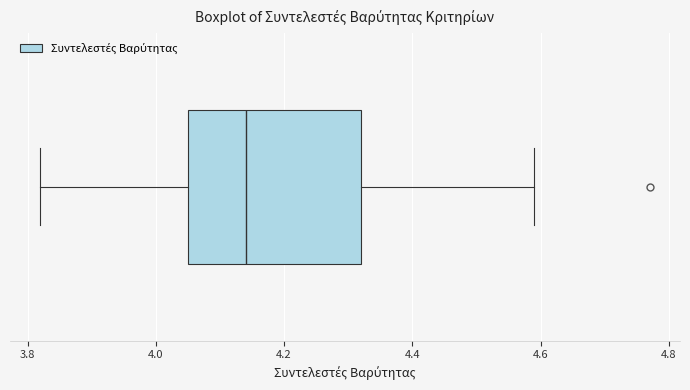

Transcribe this box plot: give where the median line is, the range the box spans, and where the two whiskers end, as read against the x-axis. The values are not printed on the chart, so give them approximately, as read against the axis.

median 4.14, box 4.06 to 4.32, whiskers 3.82 to 4.60